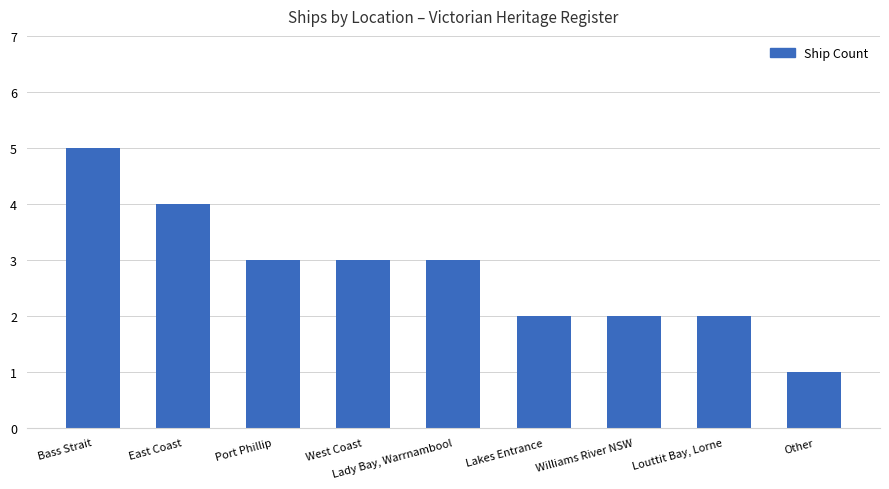

What is the minimum value shown in the chart?

1